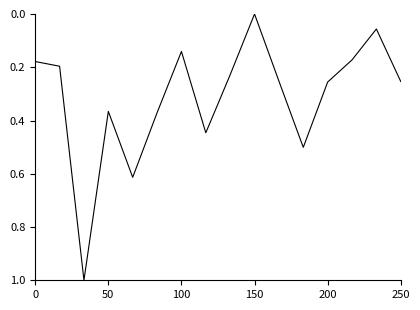

What is the maximum value shown in the chart?

1.0